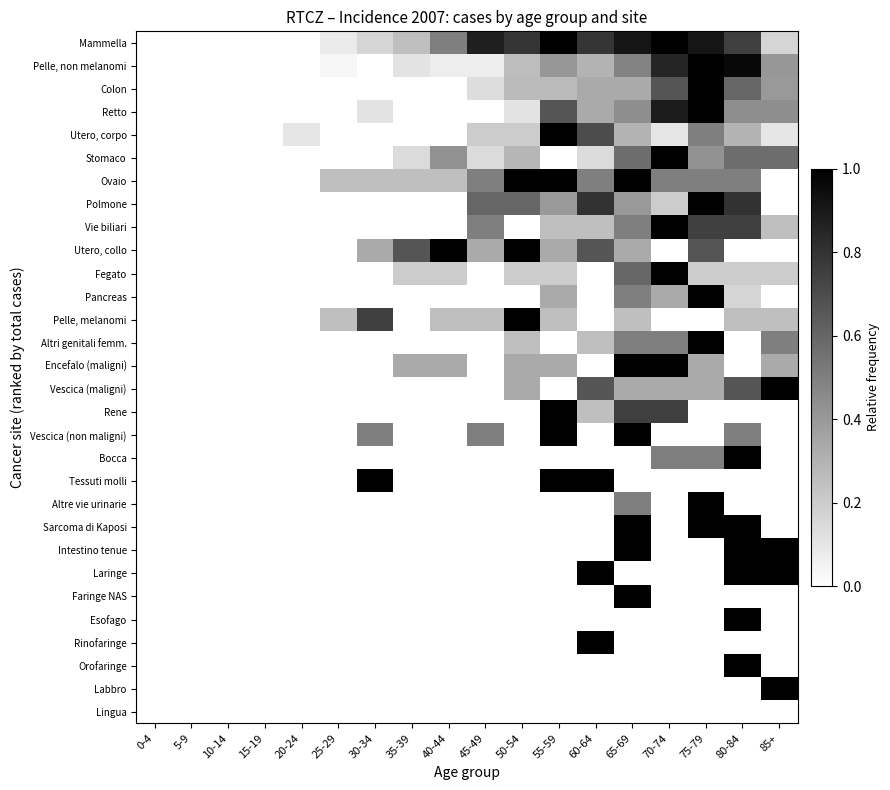

Reading left to right, transcribe all the data shown in this chart.

Mammella: 0-4=0.0	5-9=0.0	10-14=0.0	15-19=0.0	20-24=0.0	25-29=0.1	30-34=0.2	35-39=0.2	40-44=0.5	45-49=0.9	50-54=0.8	55-59=1.0	60-64=0.8	65-69=0.9	70-74=1.0	75-79=0.9	80-84=0.8	85+=0.2
Pelle, non melanomi: 0-4=0.0	5-9=0.0	10-14=0.0	15-19=0.0	20-24=0.0	25-29=0.0	30-34=0.0	35-39=0.1	40-44=0.1	45-49=0.1	50-54=0.3	55-59=0.4	60-64=0.3	65-69=0.5	70-74=0.9	75-79=1.0	80-84=1.0	85+=0.4
Colon: 0-4=0.0	5-9=0.0	10-14=0.0	15-19=0.0	20-24=0.0	25-29=0.0	30-34=0.0	35-39=0.0	40-44=0.0	45-49=0.1	50-54=0.3	55-59=0.3	60-64=0.3	65-69=0.3	70-74=0.7	75-79=1.0	80-84=0.6	85+=0.4
Retto: 0-4=0.0	5-9=0.0	10-14=0.0	15-19=0.0	20-24=0.0	25-29=0.0	30-34=0.1	35-39=0.0	40-44=0.0	45-49=0.0	50-54=0.1	55-59=0.7	60-64=0.3	65-69=0.4	70-74=0.9	75-79=1.0	80-84=0.4	85+=0.4
Utero, corpo: 0-4=0.0	5-9=0.0	10-14=0.0	15-19=0.0	20-24=0.1	25-29=0.0	30-34=0.0	35-39=0.0	40-44=0.0	45-49=0.2	50-54=0.2	55-59=1.0	60-64=0.7	65-69=0.3	70-74=0.1	75-79=0.5	80-84=0.3	85+=0.1
Stomaco: 0-4=0.0	5-9=0.0	10-14=0.0	15-19=0.0	20-24=0.0	25-29=0.0	30-34=0.0	35-39=0.1	40-44=0.4	45-49=0.1	50-54=0.3	55-59=0.0	60-64=0.1	65-69=0.6	70-74=1.0	75-79=0.4	80-84=0.6	85+=0.6
Ovaio: 0-4=0.0	5-9=0.0	10-14=0.0	15-19=0.0	20-24=0.0	25-29=0.2	30-34=0.2	35-39=0.2	40-44=0.2	45-49=0.5	50-54=1.0	55-59=1.0	60-64=0.5	65-69=1.0	70-74=0.5	75-79=0.5	80-84=0.5	85+=0.0
Polmone: 0-4=0.0	5-9=0.0	10-14=0.0	15-19=0.0	20-24=0.0	25-29=0.0	30-34=0.0	35-39=0.0	40-44=0.0	45-49=0.6	50-54=0.6	55-59=0.4	60-64=0.8	65-69=0.4	70-74=0.2	75-79=1.0	80-84=0.8	85+=0.0
Vie biliari: 0-4=0.0	5-9=0.0	10-14=0.0	15-19=0.0	20-24=0.0	25-29=0.0	30-34=0.0	35-39=0.0	40-44=0.0	45-49=0.5	50-54=0.0	55-59=0.2	60-64=0.2	65-69=0.5	70-74=1.0	75-79=0.8	80-84=0.8	85+=0.2
Utero, collo: 0-4=0.0	5-9=0.0	10-14=0.0	15-19=0.0	20-24=0.0	25-29=0.0	30-34=0.3	35-39=0.7	40-44=1.0	45-49=0.3	50-54=1.0	55-59=0.3	60-64=0.7	65-69=0.3	70-74=0.0	75-79=0.7	80-84=0.0	85+=0.0
Fegato: 0-4=0.0	5-9=0.0	10-14=0.0	15-19=0.0	20-24=0.0	25-29=0.0	30-34=0.0	35-39=0.2	40-44=0.2	45-49=0.0	50-54=0.2	55-59=0.2	60-64=0.0	65-69=0.6	70-74=1.0	75-79=0.2	80-84=0.2	85+=0.2
Pancreas: 0-4=0.0	5-9=0.0	10-14=0.0	15-19=0.0	20-24=0.0	25-29=0.0	30-34=0.0	35-39=0.0	40-44=0.0	45-49=0.0	50-54=0.0	55-59=0.3	60-64=0.0	65-69=0.5	70-74=0.3	75-79=1.0	80-84=0.2	85+=0.0
Pelle, melanomi: 0-4=0.0	5-9=0.0	10-14=0.0	15-19=0.0	20-24=0.0	25-29=0.2	30-34=0.8	35-39=0.0	40-44=0.2	45-49=0.2	50-54=1.0	55-59=0.2	60-64=0.0	65-69=0.2	70-74=0.0	75-79=0.0	80-84=0.2	85+=0.2
Altri genitali femm.: 0-4=0.0	5-9=0.0	10-14=0.0	15-19=0.0	20-24=0.0	25-29=0.0	30-34=0.0	35-39=0.0	40-44=0.0	45-49=0.0	50-54=0.2	55-59=0.0	60-64=0.2	65-69=0.5	70-74=0.5	75-79=1.0	80-84=0.0	85+=0.5
Encefalo (maligni): 0-4=0.0	5-9=0.0	10-14=0.0	15-19=0.0	20-24=0.0	25-29=0.0	30-34=0.0	35-39=0.3	40-44=0.3	45-49=0.0	50-54=0.3	55-59=0.3	60-64=0.0	65-69=1.0	70-74=1.0	75-79=0.3	80-84=0.0	85+=0.3
Vescica (maligni): 0-4=0.0	5-9=0.0	10-14=0.0	15-19=0.0	20-24=0.0	25-29=0.0	30-34=0.0	35-39=0.0	40-44=0.0	45-49=0.0	50-54=0.3	55-59=0.0	60-64=0.7	65-69=0.3	70-74=0.3	75-79=0.3	80-84=0.7	85+=1.0
Rene: 0-4=0.0	5-9=0.0	10-14=0.0	15-19=0.0	20-24=0.0	25-29=0.0	30-34=0.0	35-39=0.0	40-44=0.0	45-49=0.0	50-54=0.0	55-59=1.0	60-64=0.2	65-69=0.8	70-74=0.8	75-79=0.0	80-84=0.0	85+=0.0
Vescica (non maligni): 0-4=0.0	5-9=0.0	10-14=0.0	15-19=0.0	20-24=0.0	25-29=0.0	30-34=0.5	35-39=0.0	40-44=0.0	45-49=0.5	50-54=0.0	55-59=1.0	60-64=0.0	65-69=1.0	70-74=0.0	75-79=0.0	80-84=0.5	85+=0.0
Bocca: 0-4=0.0	5-9=0.0	10-14=0.0	15-19=0.0	20-24=0.0	25-29=0.0	30-34=0.0	35-39=0.0	40-44=0.0	45-49=0.0	50-54=0.0	55-59=0.0	60-64=0.0	65-69=0.0	70-74=0.5	75-79=0.5	80-84=1.0	85+=0.0
Tessuti molli: 0-4=0.0	5-9=0.0	10-14=0.0	15-19=0.0	20-24=0.0	25-29=0.0	30-34=1.0	35-39=0.0	40-44=0.0	45-49=0.0	50-54=0.0	55-59=1.0	60-64=1.0	65-69=0.0	70-74=0.0	75-79=0.0	80-84=0.0	85+=0.0
Altre vie urinarie: 0-4=0.0	5-9=0.0	10-14=0.0	15-19=0.0	20-24=0.0	25-29=0.0	30-34=0.0	35-39=0.0	40-44=0.0	45-49=0.0	50-54=0.0	55-59=0.0	60-64=0.0	65-69=0.5	70-74=0.0	75-79=1.0	80-84=0.0	85+=0.0
Sarcoma di Kaposi: 0-4=0.0	5-9=0.0	10-14=0.0	15-19=0.0	20-24=0.0	25-29=0.0	30-34=0.0	35-39=0.0	40-44=0.0	45-49=0.0	50-54=0.0	55-59=0.0	60-64=0.0	65-69=1.0	70-74=0.0	75-79=1.0	80-84=1.0	85+=0.0
Intestino tenue: 0-4=0.0	5-9=0.0	10-14=0.0	15-19=0.0	20-24=0.0	25-29=0.0	30-34=0.0	35-39=0.0	40-44=0.0	45-49=0.0	50-54=0.0	55-59=0.0	60-64=0.0	65-69=1.0	70-74=0.0	75-79=0.0	80-84=1.0	85+=1.0
Laringe: 0-4=0.0	5-9=0.0	10-14=0.0	15-19=0.0	20-24=0.0	25-29=0.0	30-34=0.0	35-39=0.0	40-44=0.0	45-49=0.0	50-54=0.0	55-59=0.0	60-64=1.0	65-69=0.0	70-74=0.0	75-79=0.0	80-84=1.0	85+=1.0
Faringe NAS: 0-4=0.0	5-9=0.0	10-14=0.0	15-19=0.0	20-24=0.0	25-29=0.0	30-34=0.0	35-39=0.0	40-44=0.0	45-49=0.0	50-54=0.0	55-59=0.0	60-64=0.0	65-69=1.0	70-74=0.0	75-79=0.0	80-84=0.0	85+=0.0
Esofago: 0-4=0.0	5-9=0.0	10-14=0.0	15-19=0.0	20-24=0.0	25-29=0.0	30-34=0.0	35-39=0.0	40-44=0.0	45-49=0.0	50-54=0.0	55-59=0.0	60-64=0.0	65-69=0.0	70-74=0.0	75-79=0.0	80-84=1.0	85+=0.0
Rinofaringe: 0-4=0.0	5-9=0.0	10-14=0.0	15-19=0.0	20-24=0.0	25-29=0.0	30-34=0.0	35-39=0.0	40-44=0.0	45-49=0.0	50-54=0.0	55-59=0.0	60-64=1.0	65-69=0.0	70-74=0.0	75-79=0.0	80-84=0.0	85+=0.0
Orofaringe: 0-4=0.0	5-9=0.0	10-14=0.0	15-19=0.0	20-24=0.0	25-29=0.0	30-34=0.0	35-39=0.0	40-44=0.0	45-49=0.0	50-54=0.0	55-59=0.0	60-64=0.0	65-69=0.0	70-74=0.0	75-79=0.0	80-84=1.0	85+=0.0
Labbro: 0-4=0.0	5-9=0.0	10-14=0.0	15-19=0.0	20-24=0.0	25-29=0.0	30-34=0.0	35-39=0.0	40-44=0.0	45-49=0.0	50-54=0.0	55-59=0.0	60-64=0.0	65-69=0.0	70-74=0.0	75-79=0.0	80-84=0.0	85+=1.0
Lingua: 0-4=0.0	5-9=0.0	10-14=0.0	15-19=0.0	20-24=0.0	25-29=0.0	30-34=0.0	35-39=0.0	40-44=0.0	45-49=0.0	50-54=0.0	55-59=0.0	60-64=0.0	65-69=0.0	70-74=0.0	75-79=0.0	80-84=0.0	85+=0.0